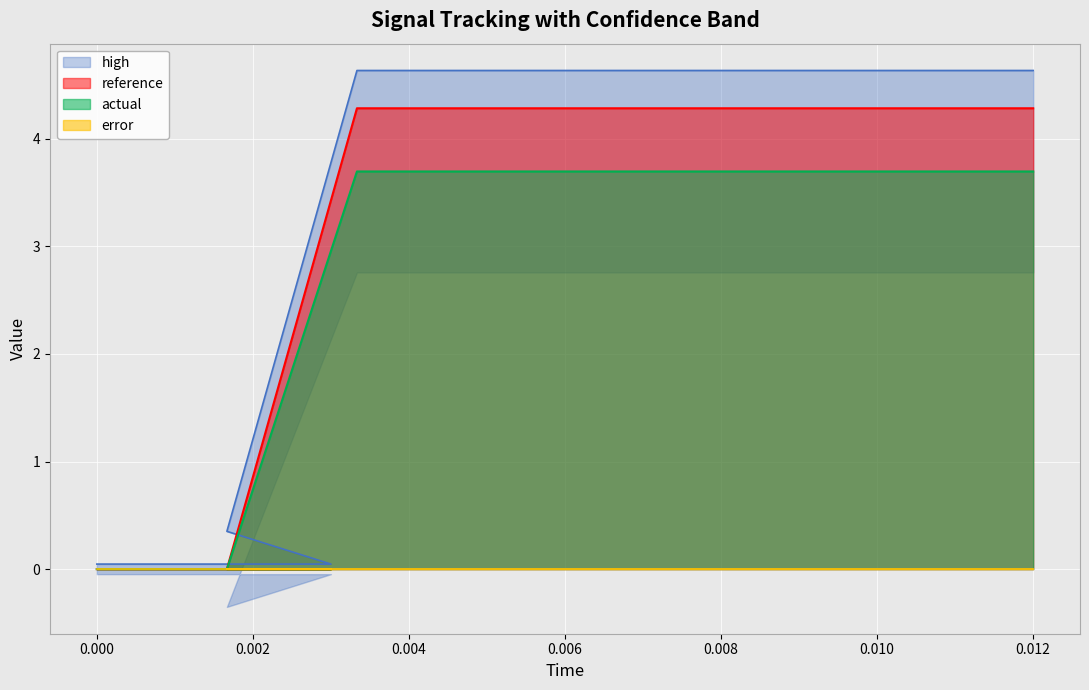

What is the average value of the actual series?

2.5